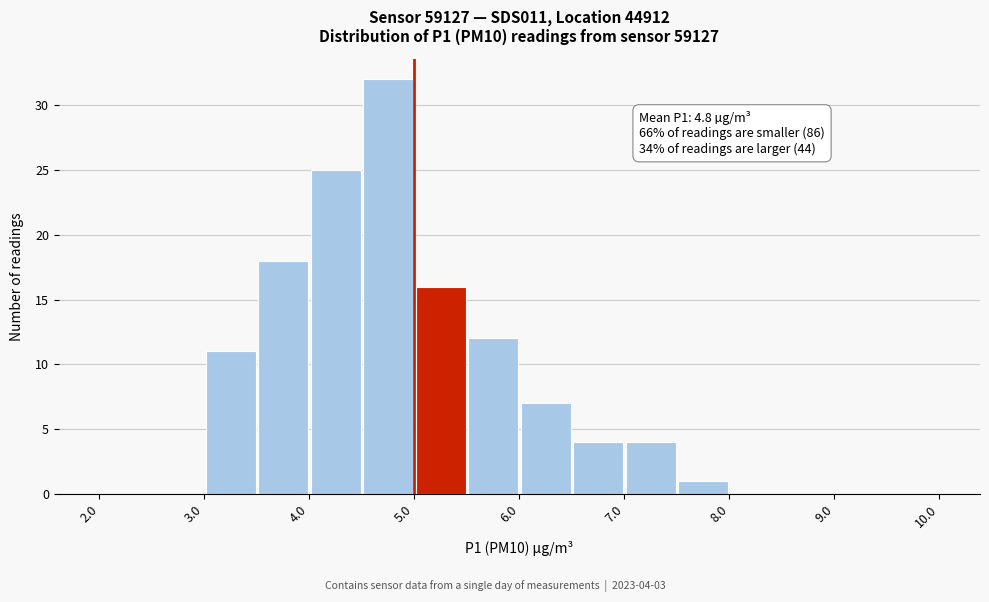

Over which range of the x-axis is the bar tallest?

4.5 to 5.0